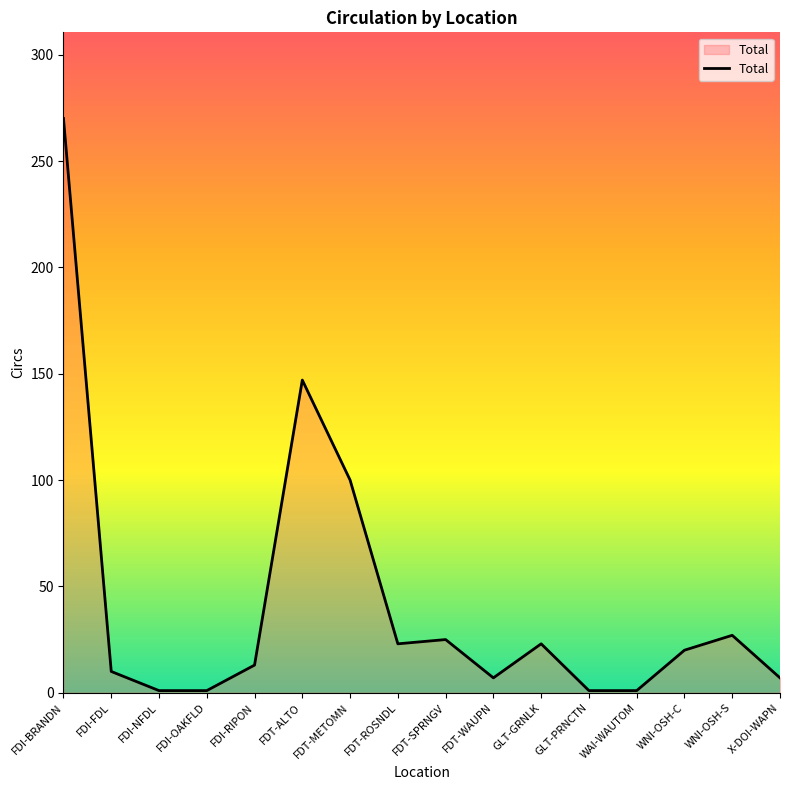

Reading right to left, extract all data points from this chart.

X-DOI-WAPN=7	WNI-OSH-S=27	WNI-OSH-C=20	WAI-WAUTOM=1	GLT-PRNCTN=1	GLT-GRNLK=23	FDT-WAUPN=7	FDT-SPRNGV=25	FDT-ROSNDL=23	FDT-METOMN=100	FDT-ALTO=147	FDI-RIPON=13	FDI-OAKFLD=1	FDI-NFDL=1	FDI-FDL=10	FDI-BRANDN=270